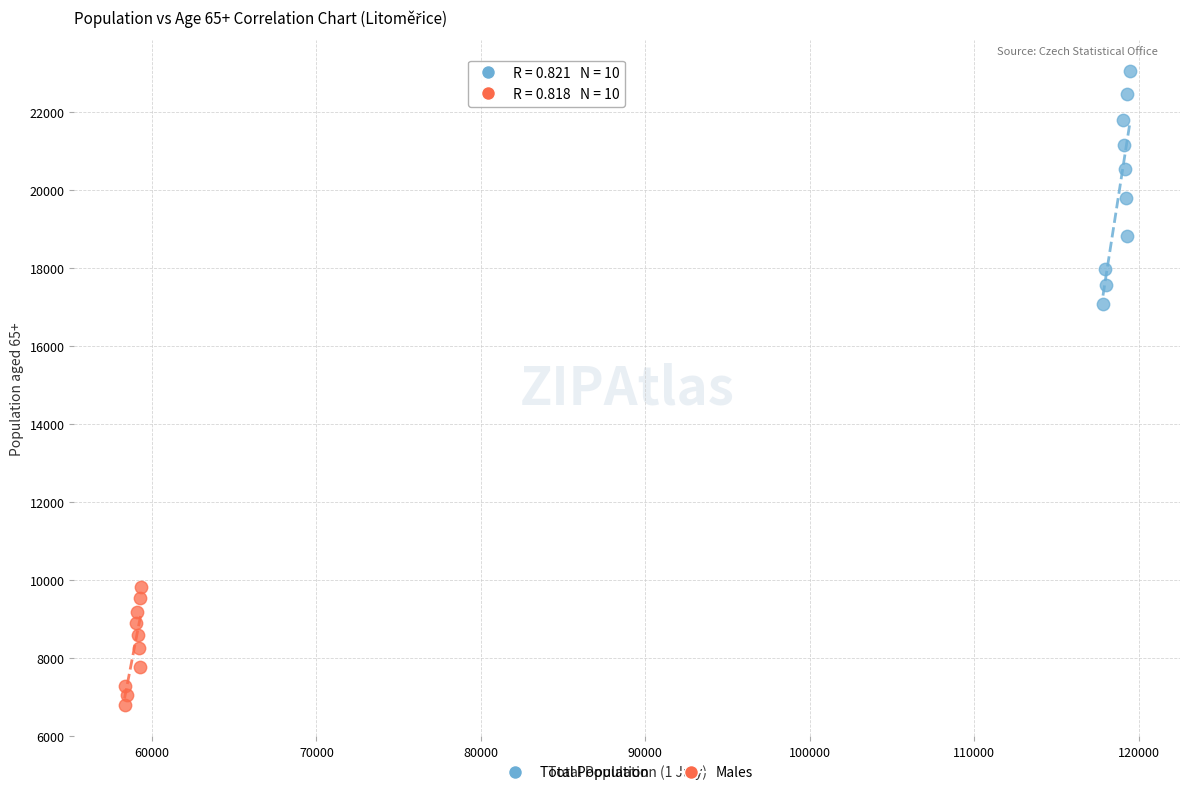

Which series reaches the maximum Y coordinate?

Total Population